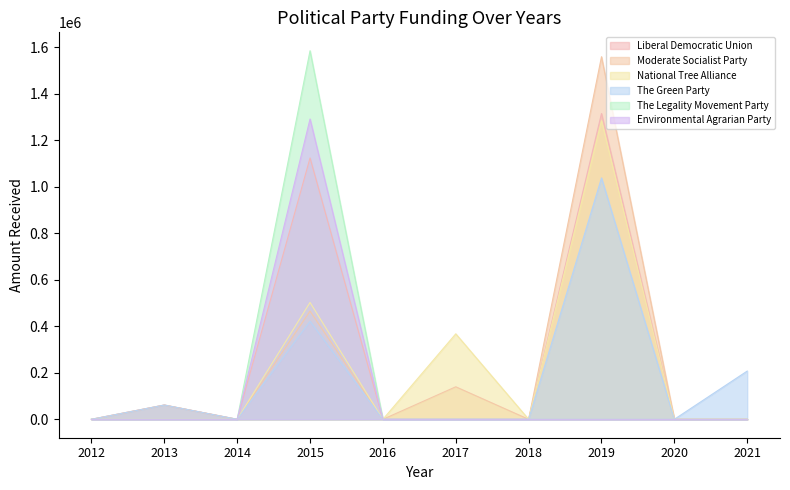

What is the difference between the highest and lowest values at 2013?

61321